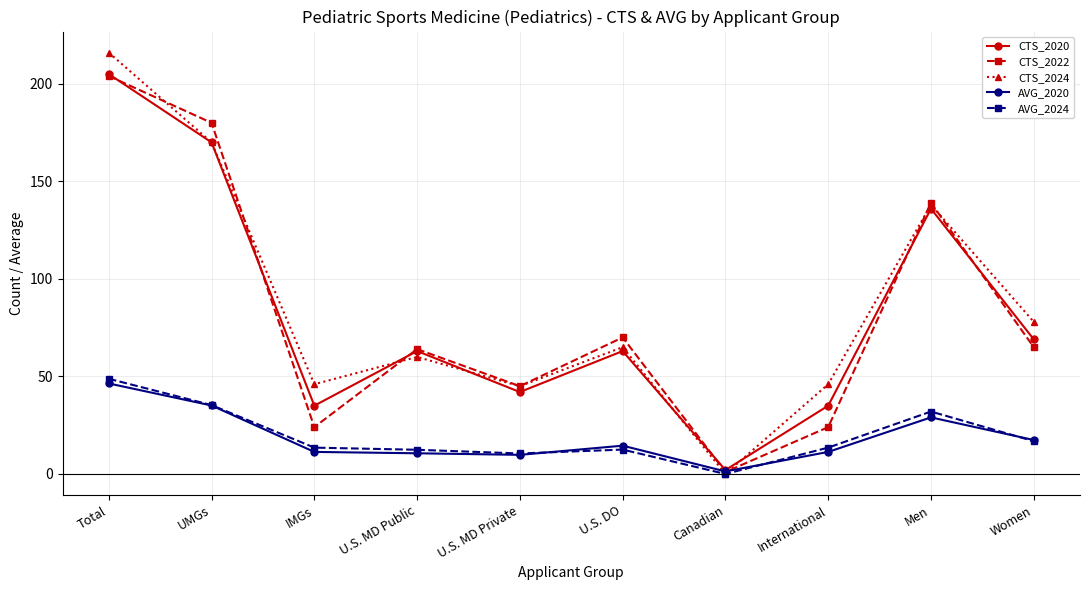

The value of CTS_2020 at U.S. MD Private is 42.0. True or false?

True